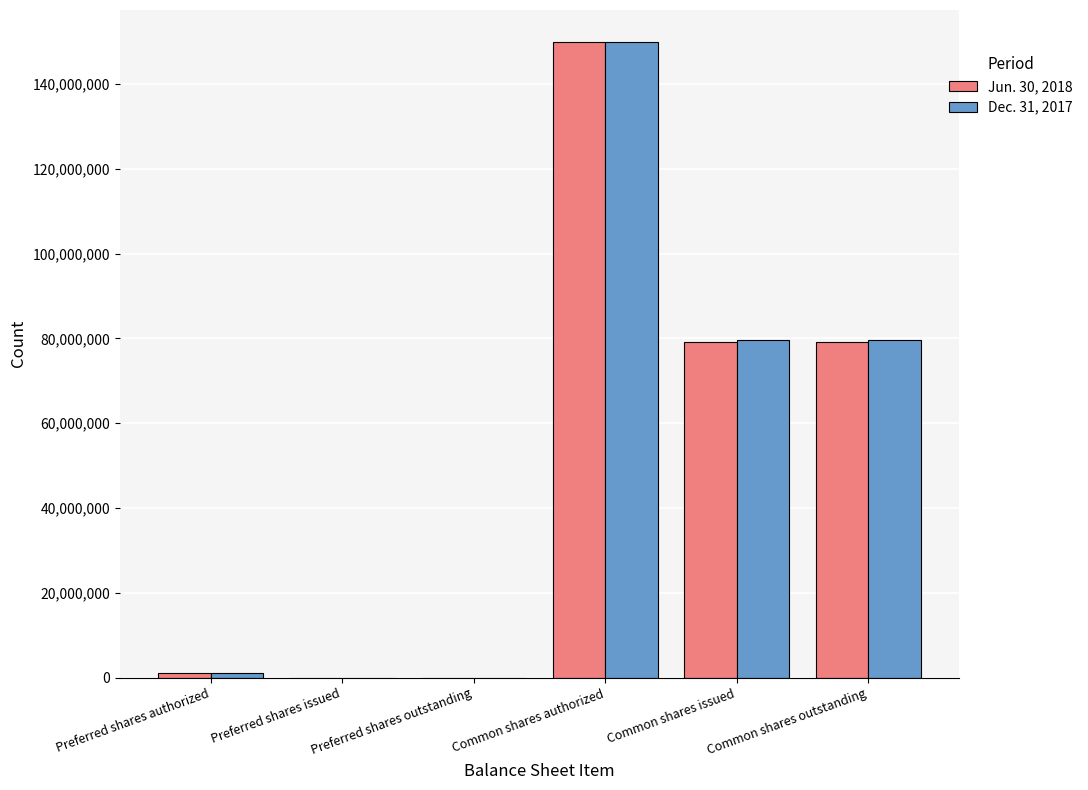

Reading left to right, list all the values displayed in this chart.

Jun. 30, 2018: Preferred shares authorized=1000000	Preferred shares issued=0	Preferred shares outstanding=0	Common shares authorized=150000000	Common shares issued=79117583	Common shares outstanding=79117583
Dec. 31, 2017: Preferred shares authorized=1000000	Preferred shares issued=0	Preferred shares outstanding=0	Common shares authorized=150000000	Common shares issued=79553825	Common shares outstanding=79553825